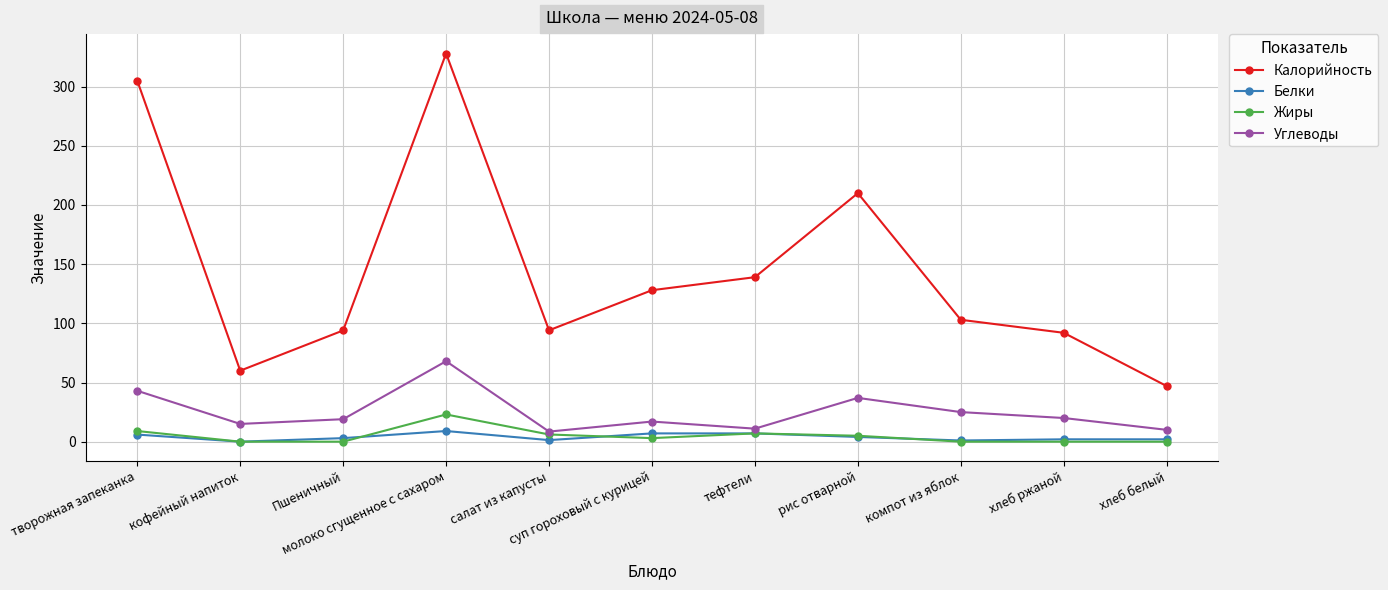

Is this an area chart (filled region under the line)?

No